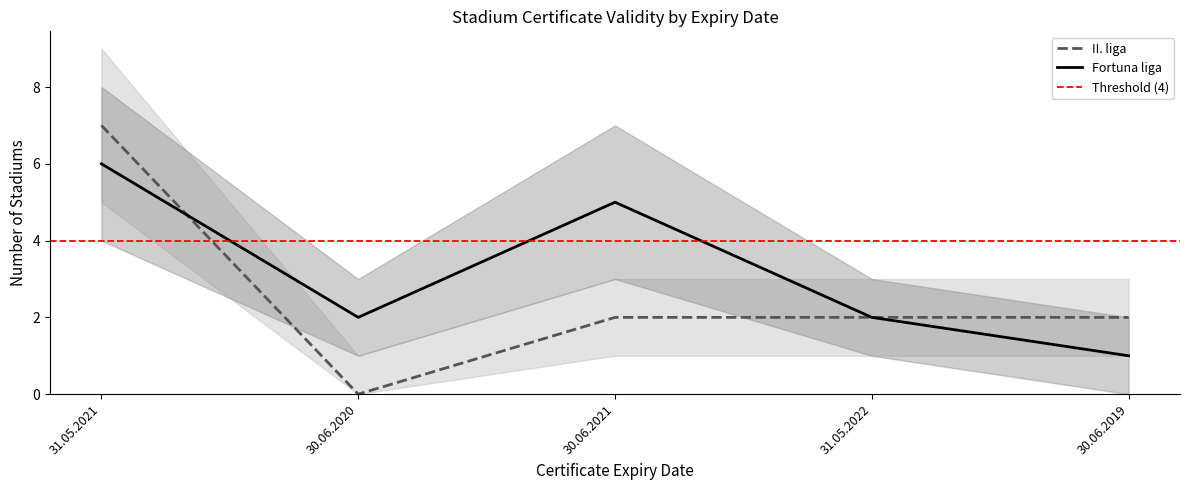

The II. liga series shows 2 at 30.06.2019. True or false?

True